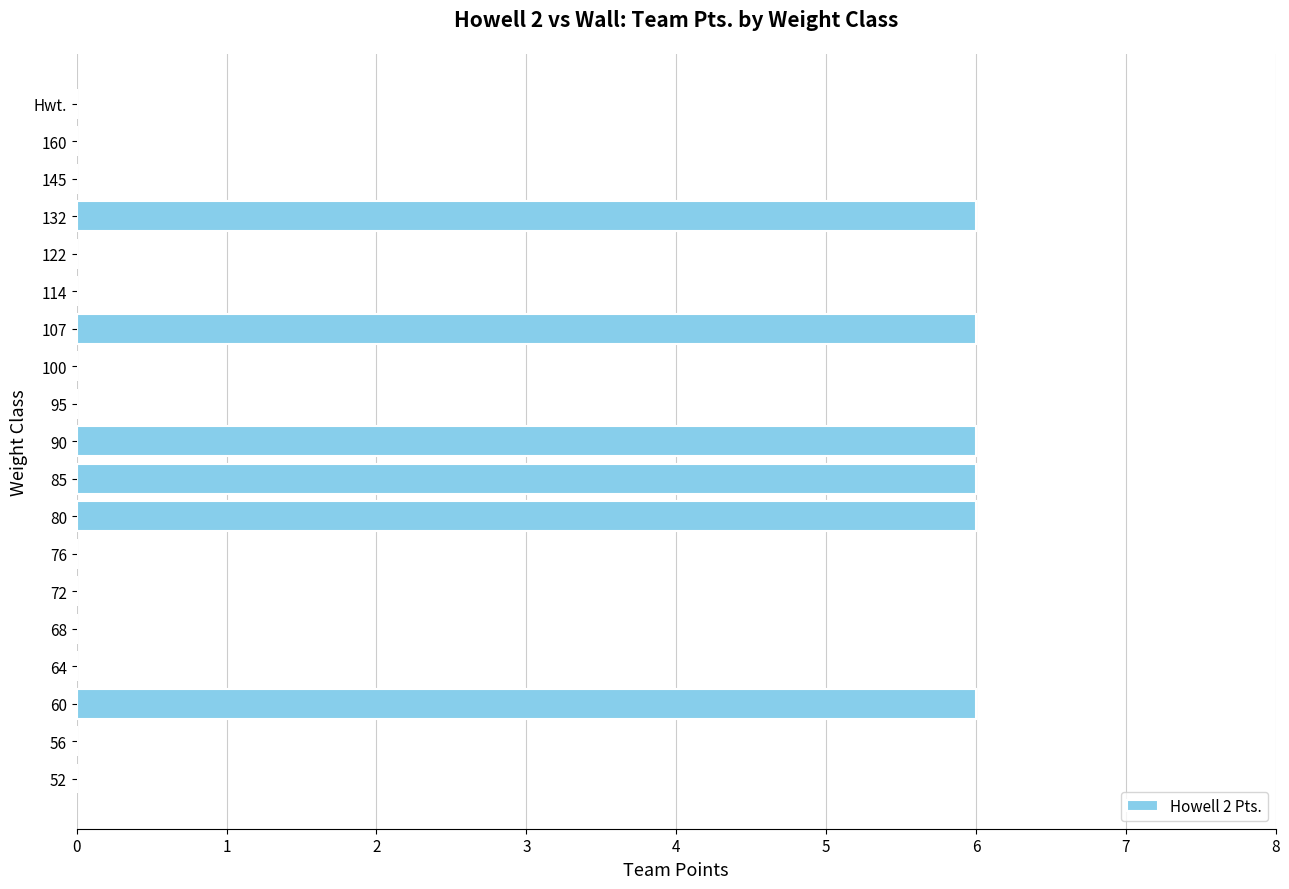

Which has a higher value, 90 or 76?

90